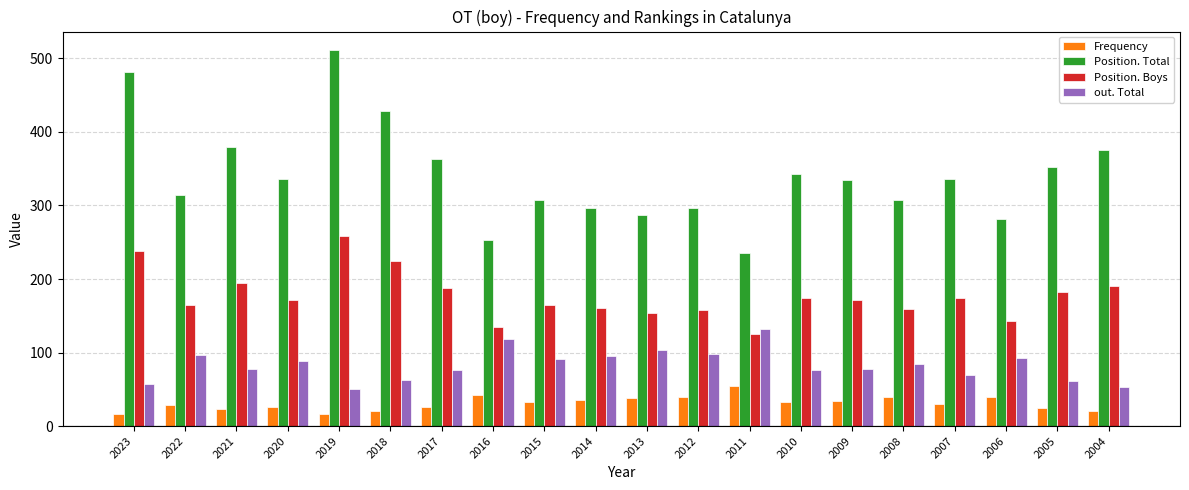

At which label is Position. Total closest to 373?

2004